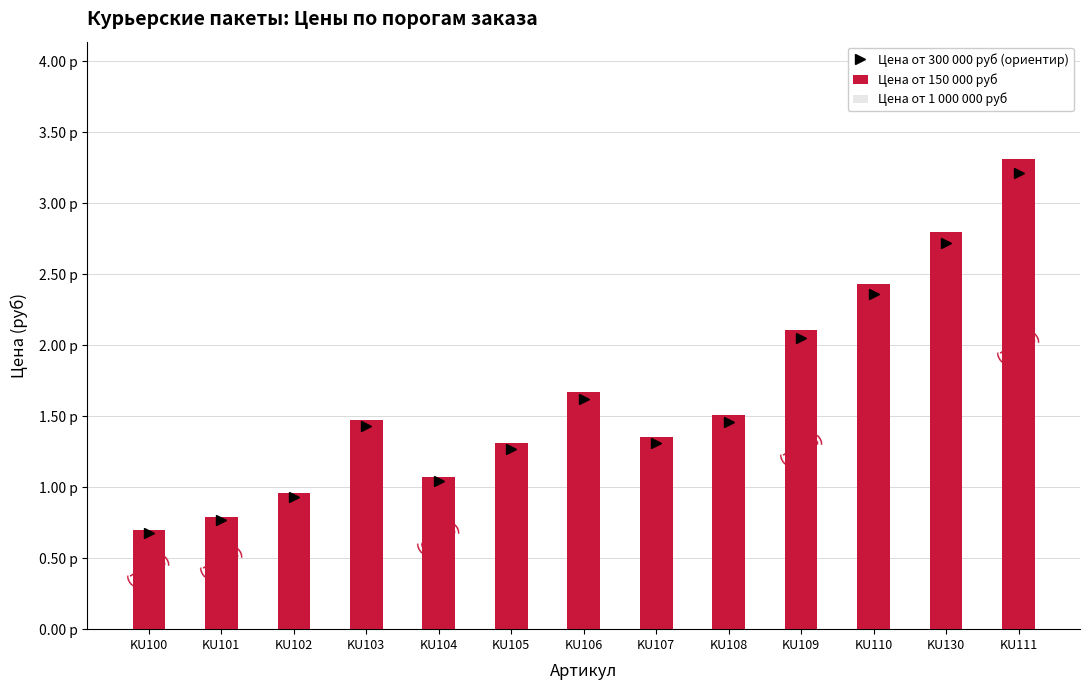

How many values in the Цена от 1 000 000 руб series exceed 1?

9